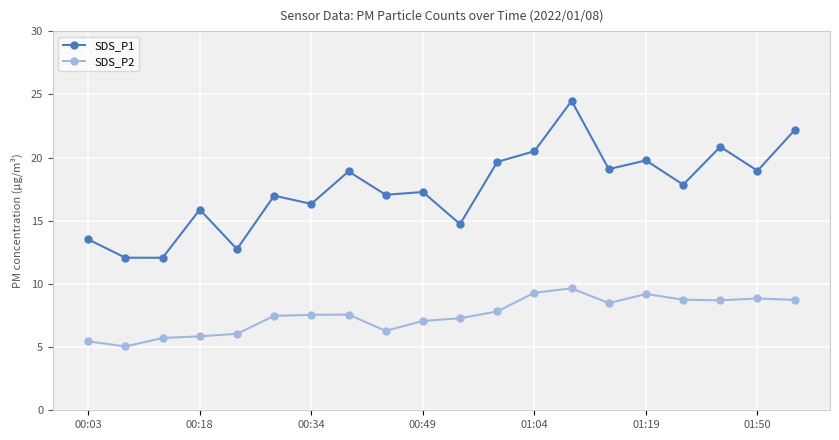

Which series has the largest range (max minus min)?

SDS_P1